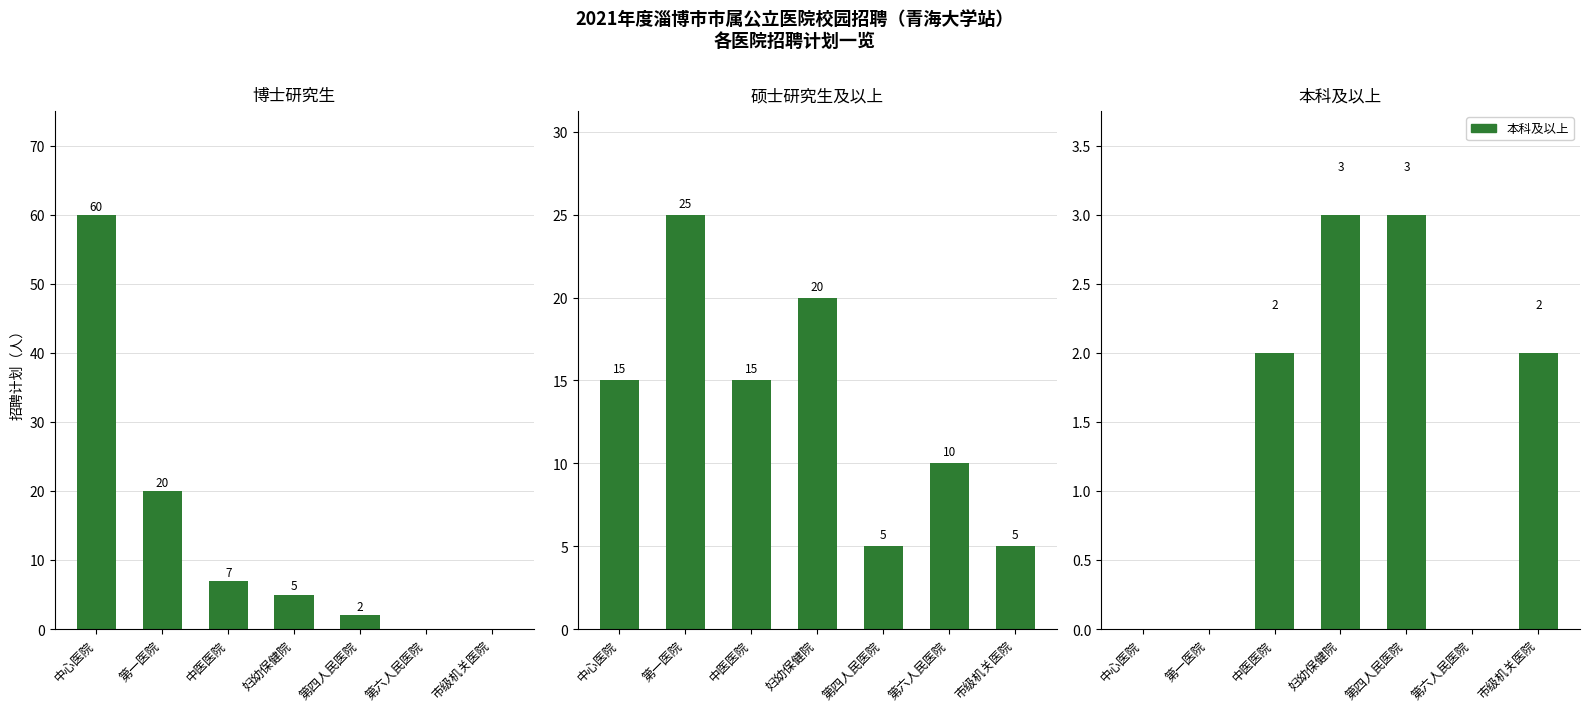

What is the maximum value shown in the chart?

60